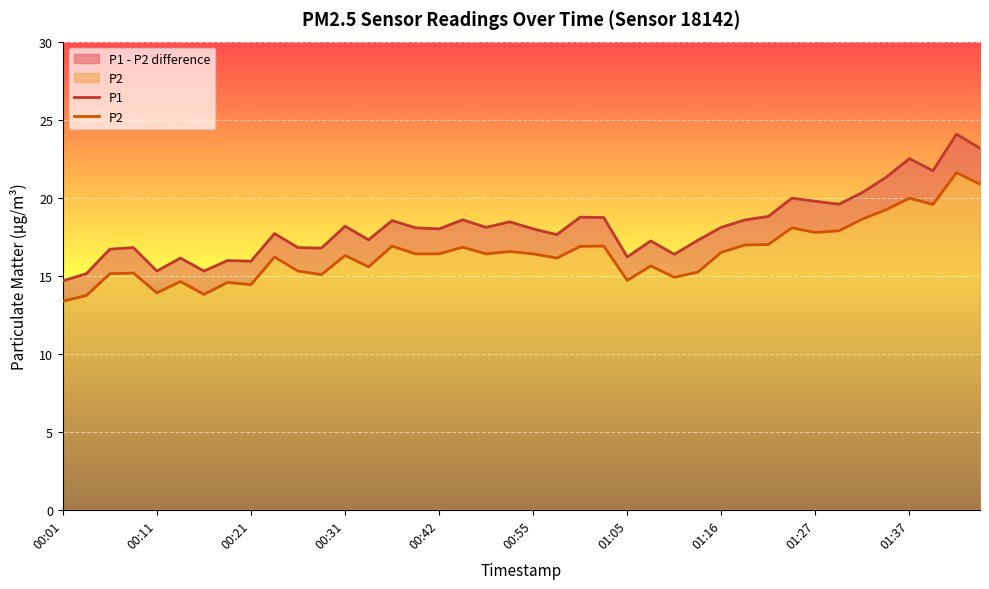

Count the number of categories in the chart.

40